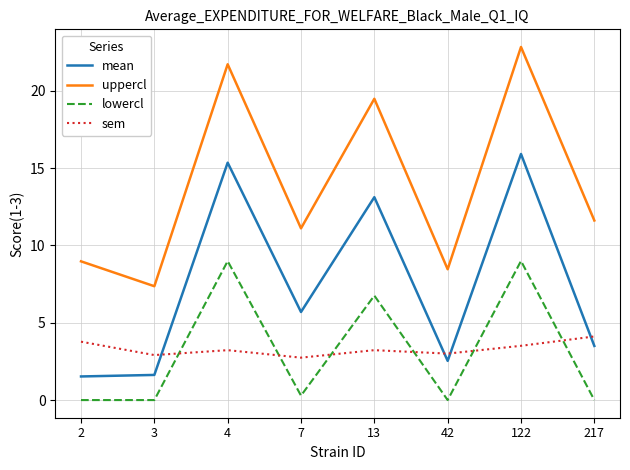

Which series has the widest spread of values?

uppercl